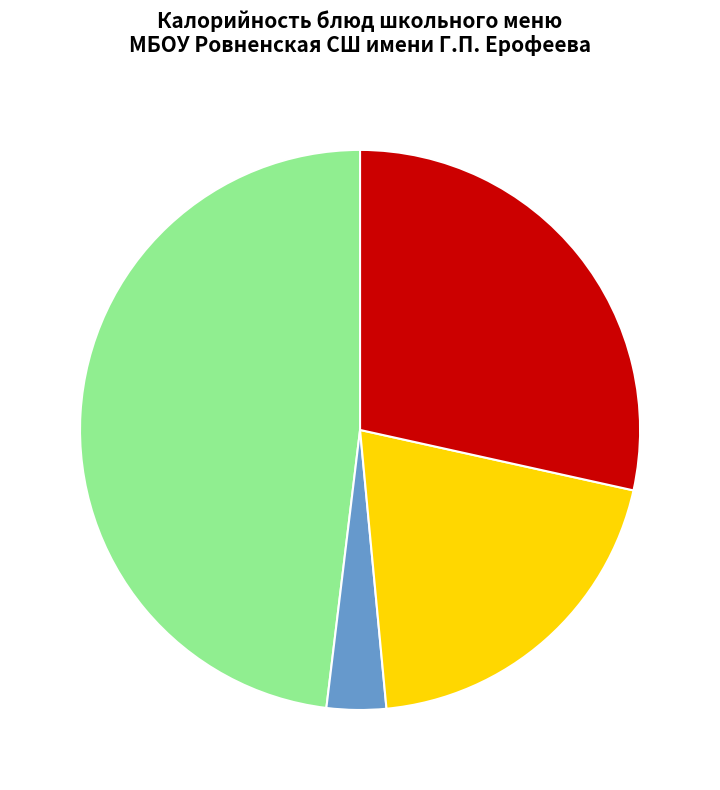

Is there a majority slice in this chart?

No